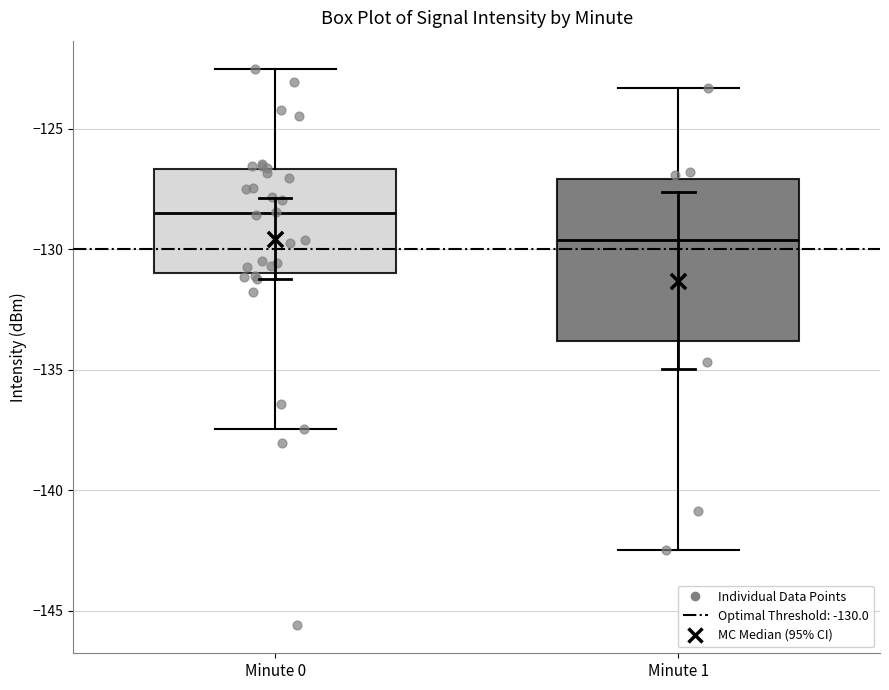

Which box is the tallest, from its lower edge to its upper edge?

Minute 1